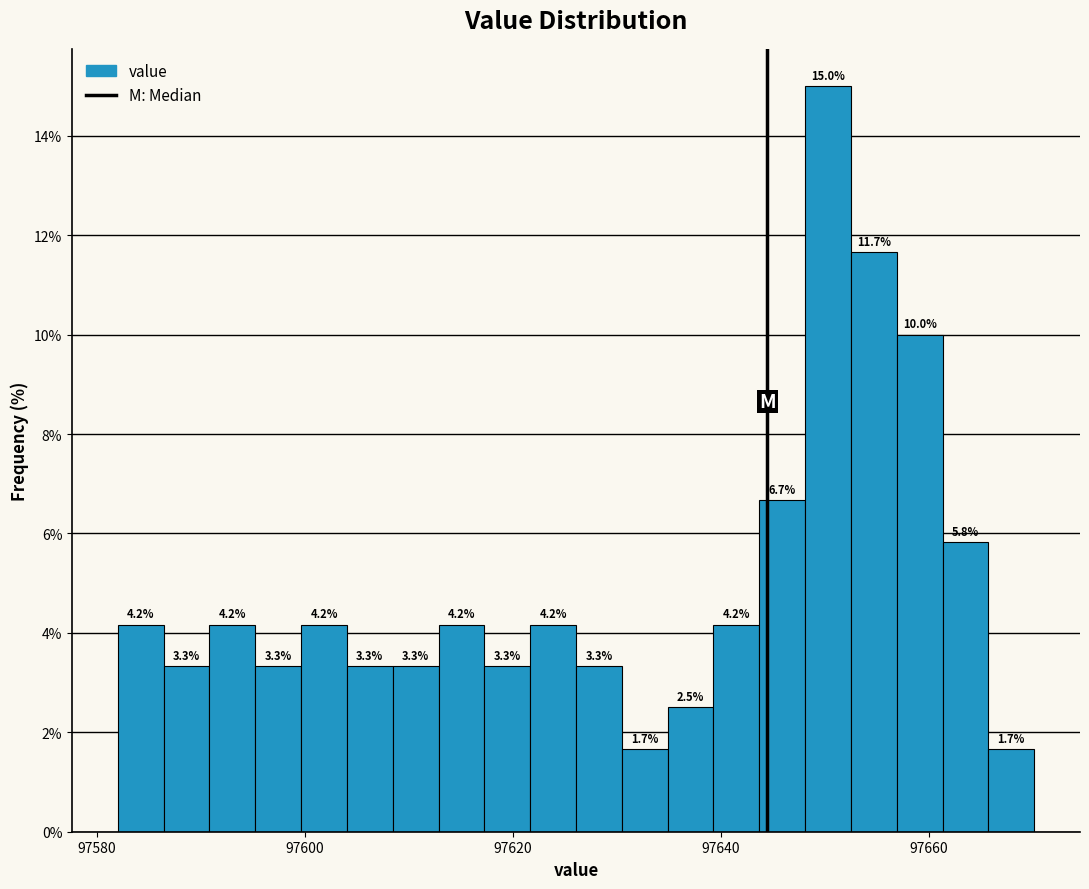

Read against the x-axis, roughly where is the centre of the tallest bar?

97650